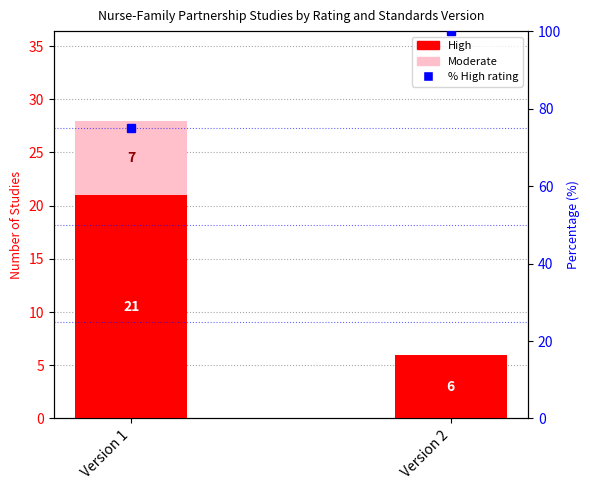

Which series changed the most between Version 1 and Version 2?

% High